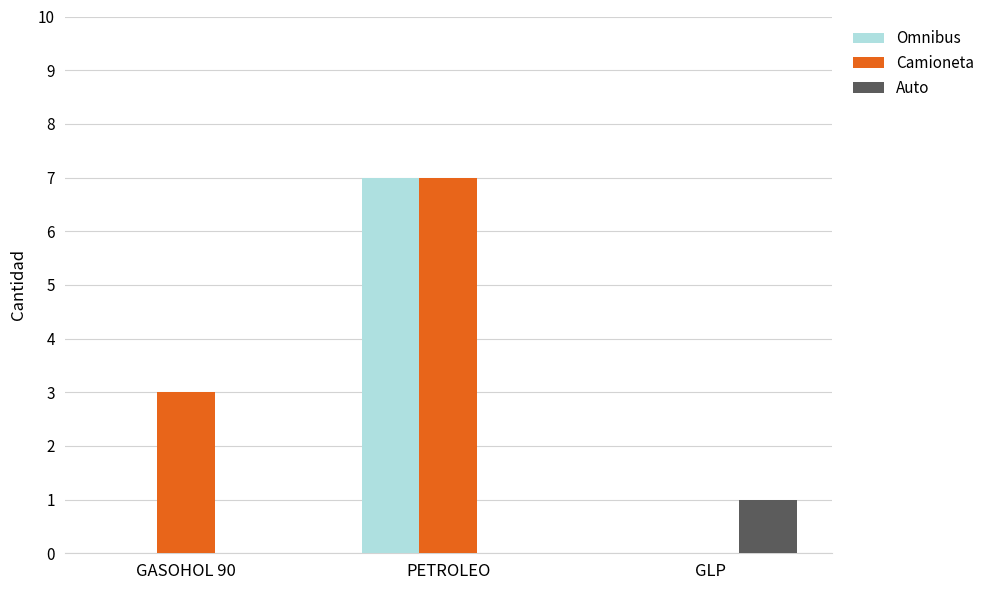

Is it true that Camioneta equals 4 at GLP?

False